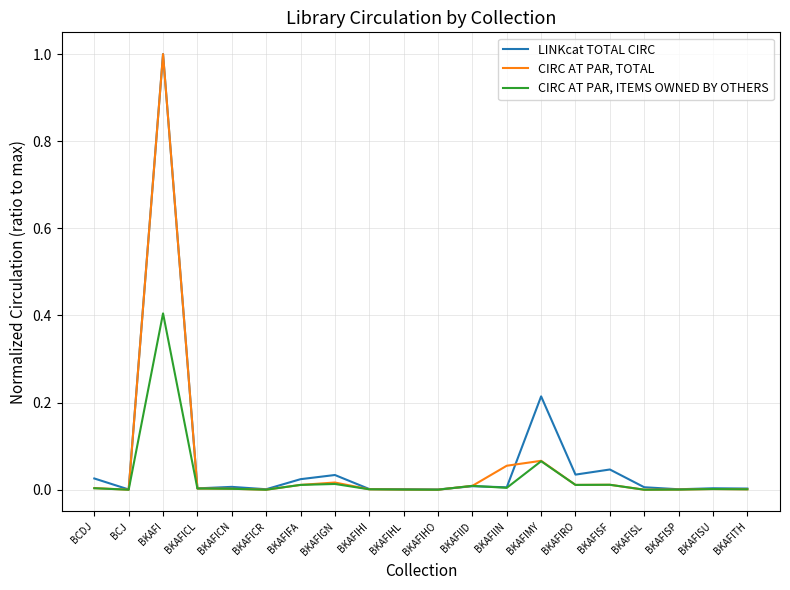

The value of LINKcat TOTAL CIRC at BKAFIHO is 0.0. True or false?

True